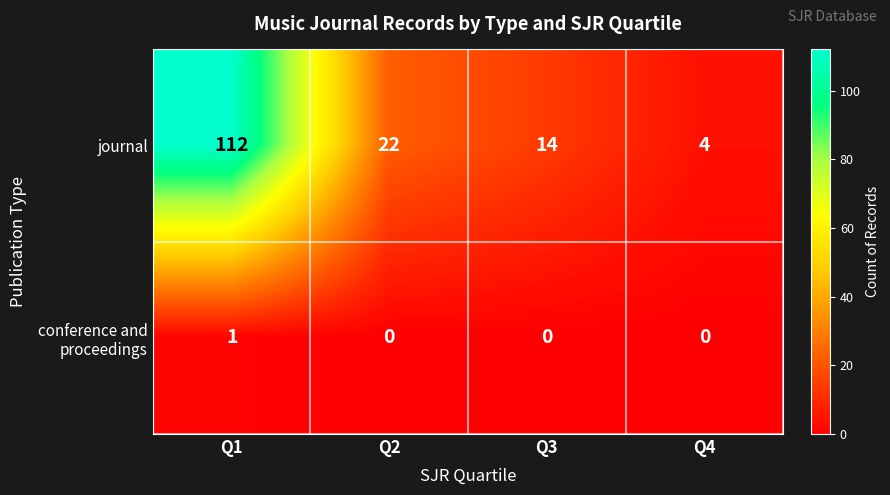

At which category does the chart reach its peak across all series?

Q1